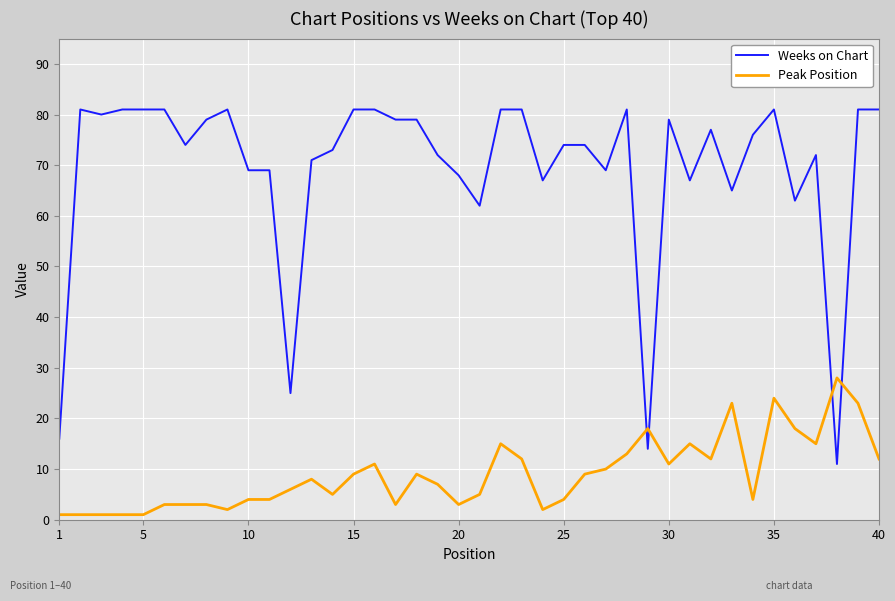

List the series in order of their overall mean, highest first.

Weeks on Chart, Peak Position